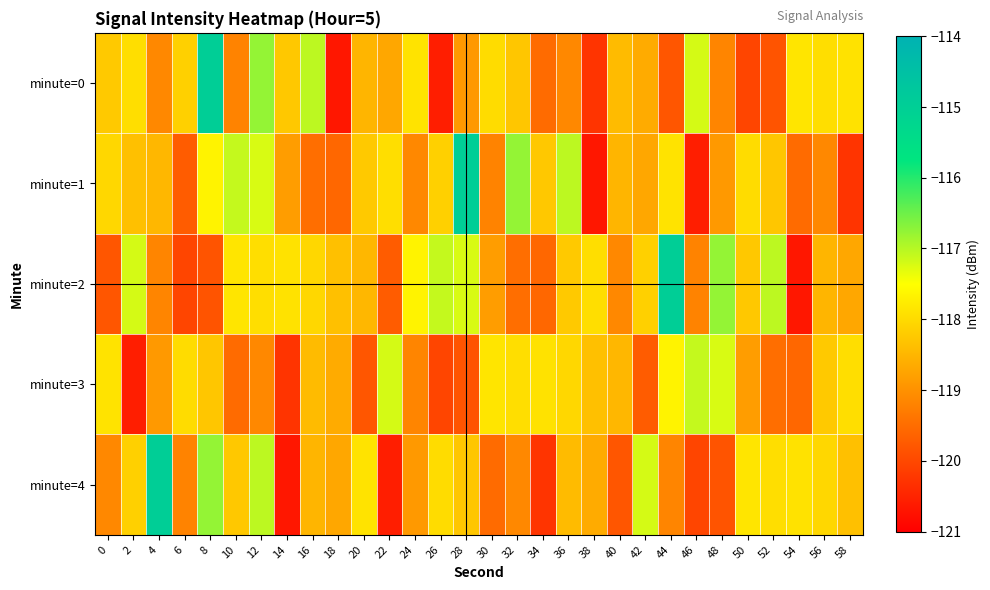

Which has a higher value, 50 or 12?

12